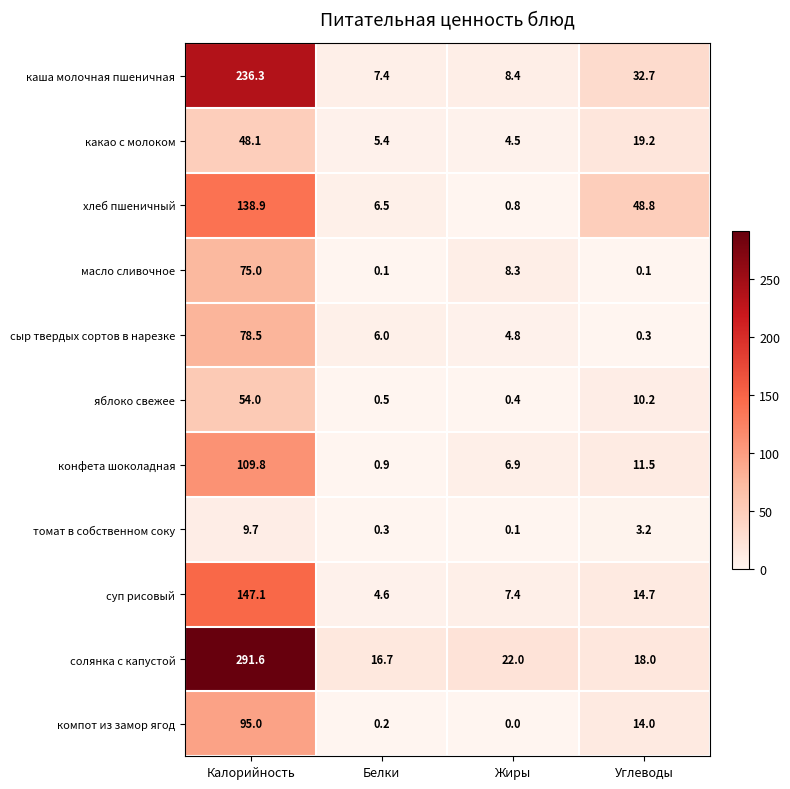

Which series has the largest total across all categories?

солянка с капустой